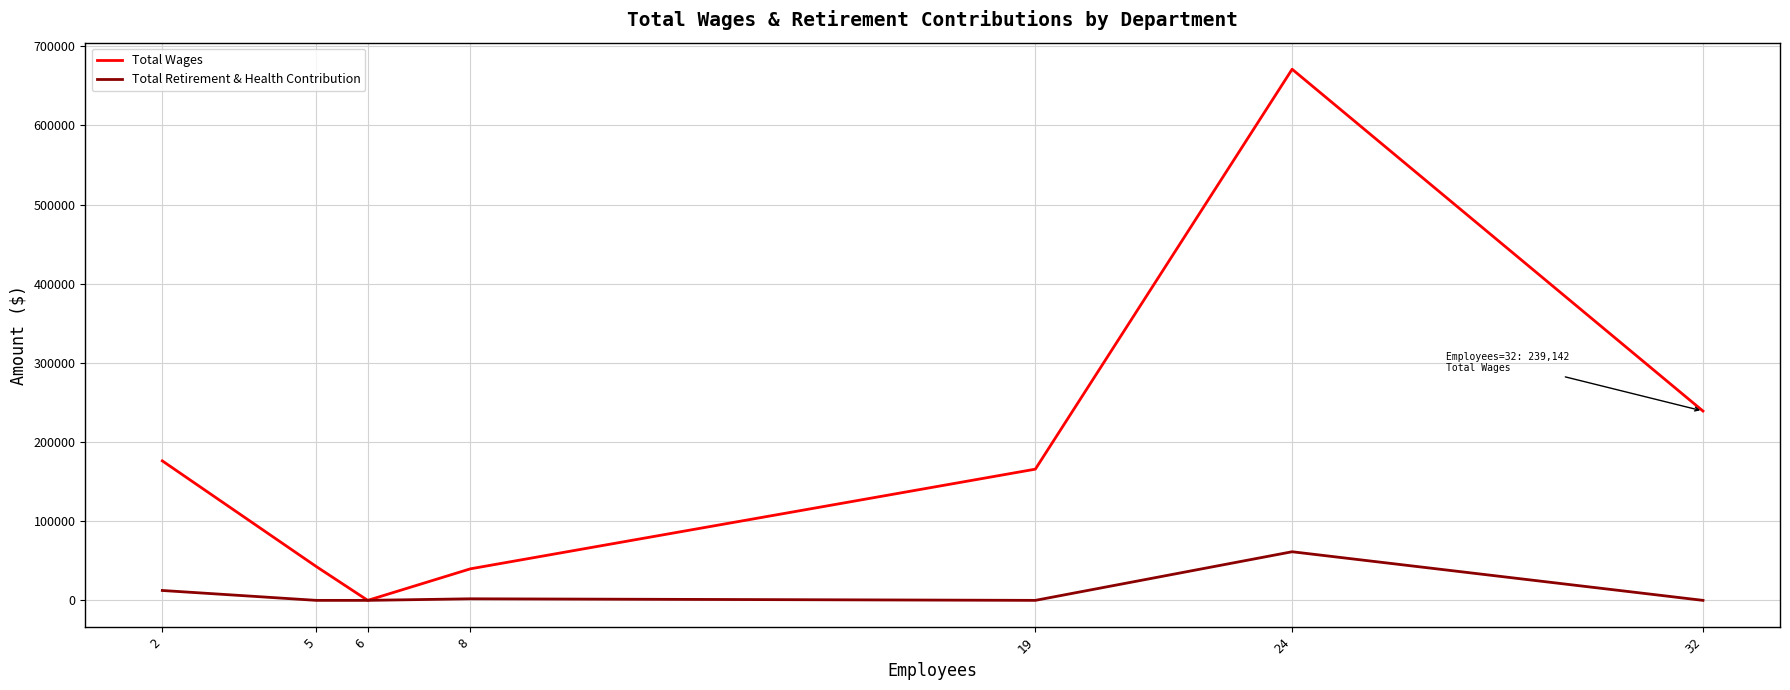

Which series has the widest spread of values?

Total Wages